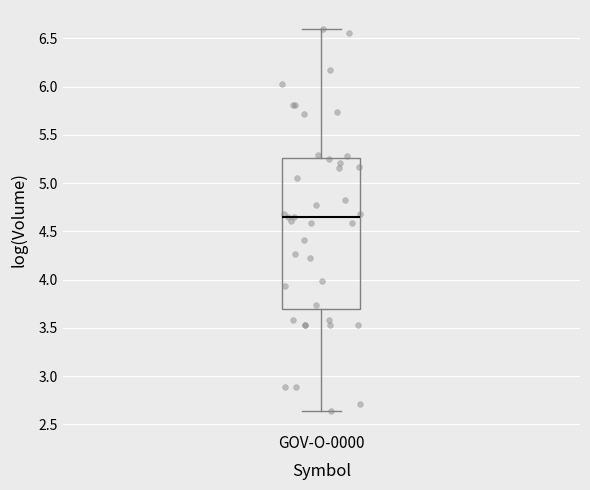

Transcribe this box plot: give where the median line is, the range the box spans, and where the two whiskers end, as read against the y-axis. The values are not printed on the chart, so give them approximately, as read against the axis.

median 4.65, box 3.70 to 5.25, whiskers 2.65 to 6.60